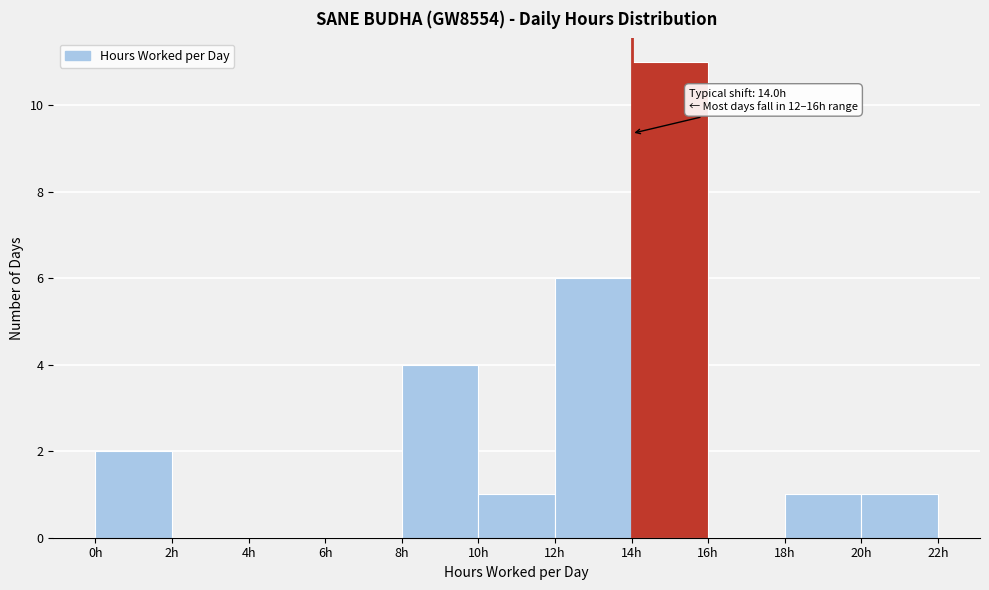

Which range on the x-axis has the tallest bar?

14 to 16